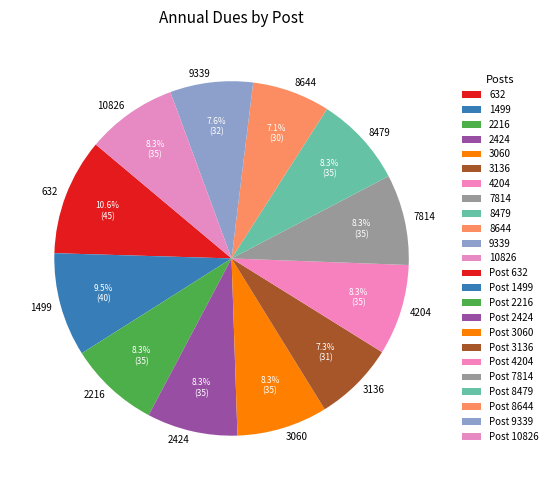

Is the sum of 10826 and 4204 greater than half?

No